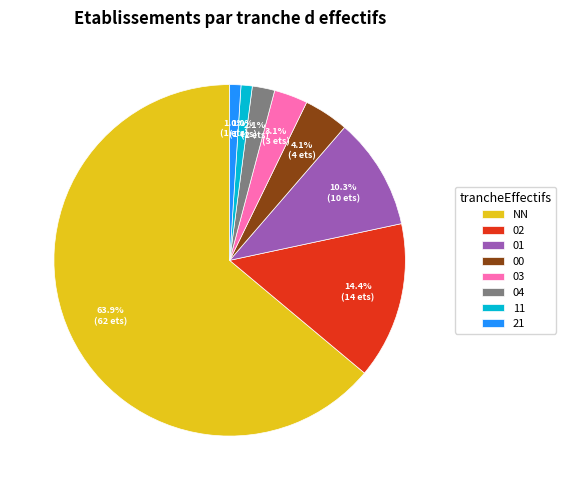

Is it true that 11 is 11% of the pie?

False